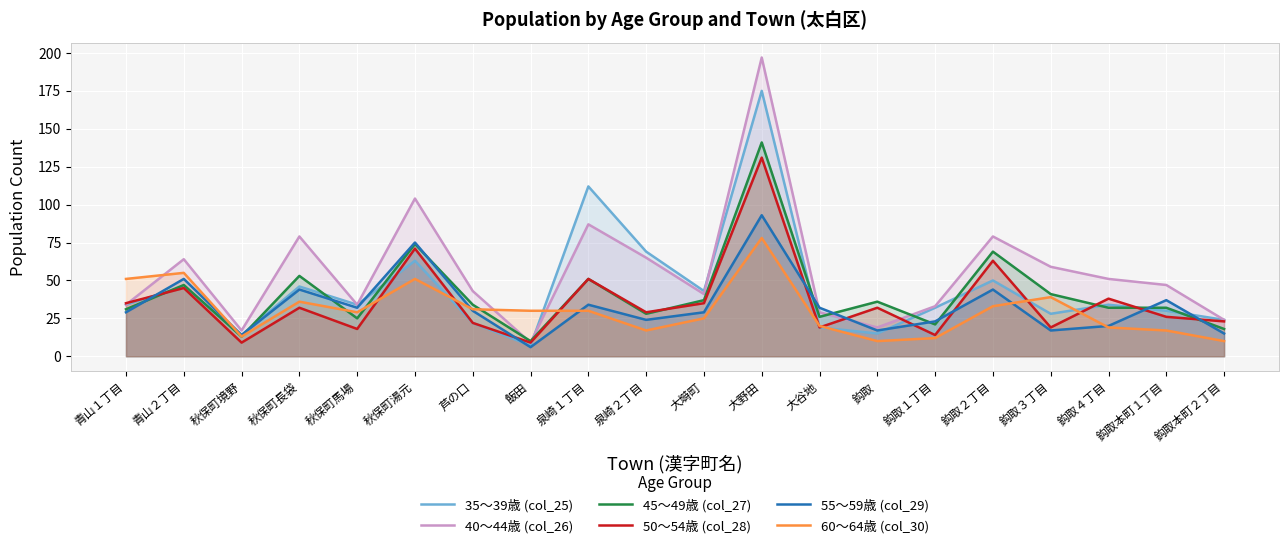

Is the value of 45～49歳 (col_27) at 大谷地 greater than the value of 60～64歳 (col_30) at 秋保町馬場?

No